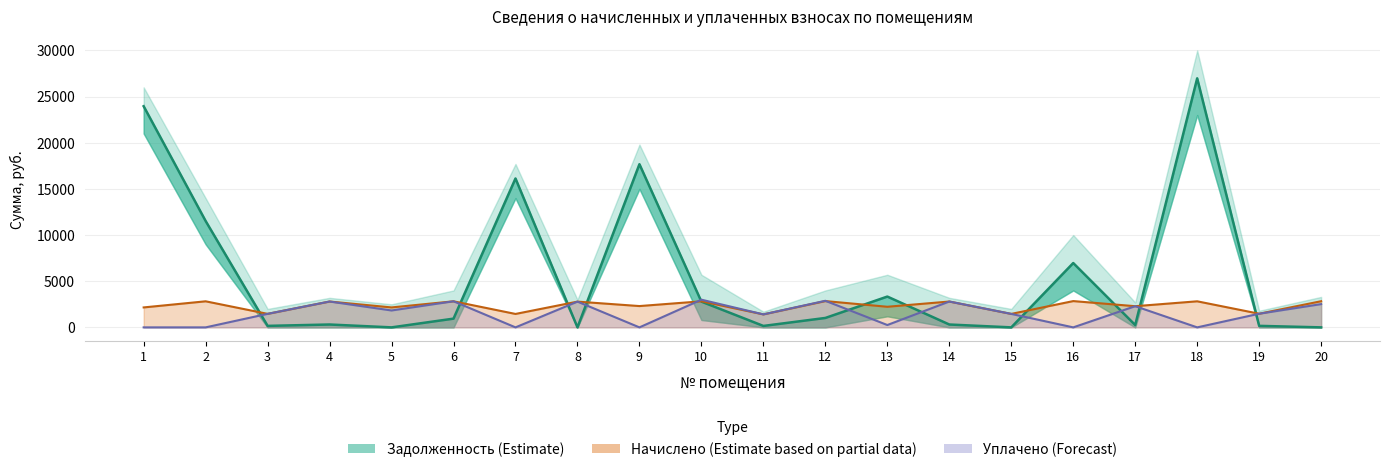

Is the value of Задолженность (col_1) at 12 greater than the value of Начислено (col_3) at 5?

No